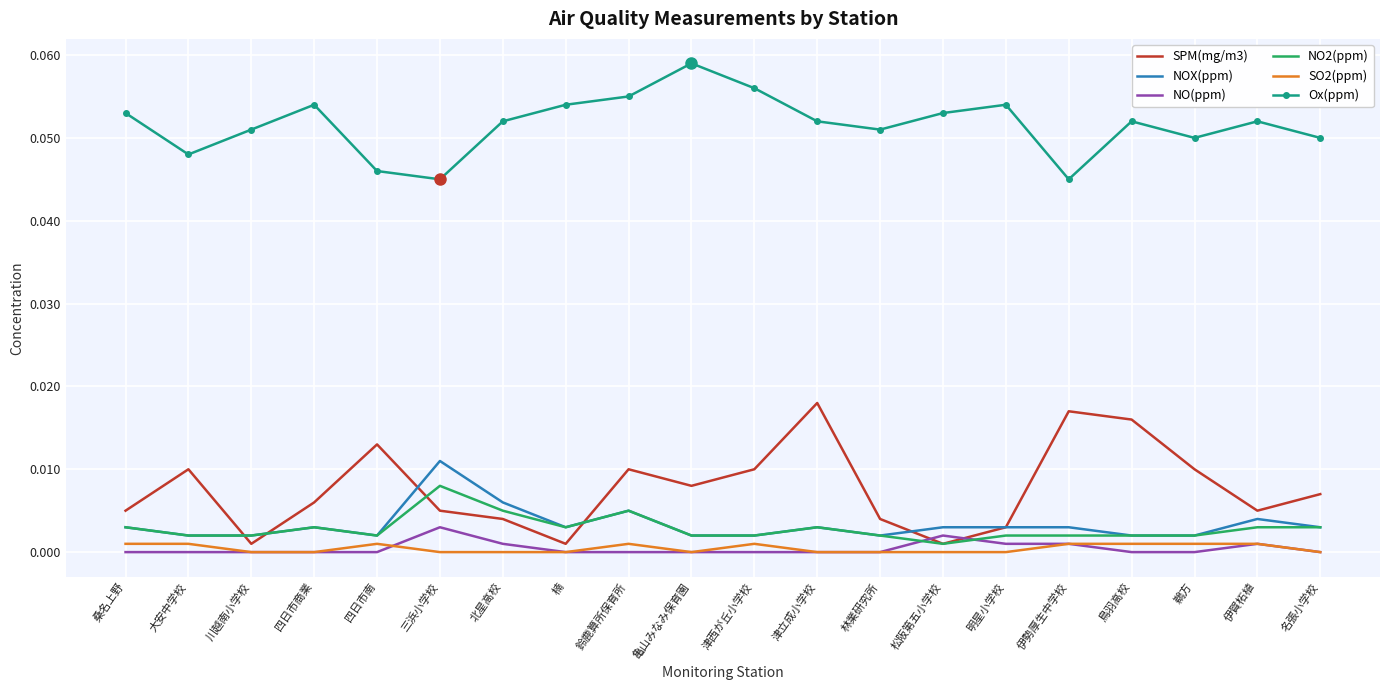

In SPM(mg/m3), how many points are higher than both neighbors (excluding endpoints)?

5